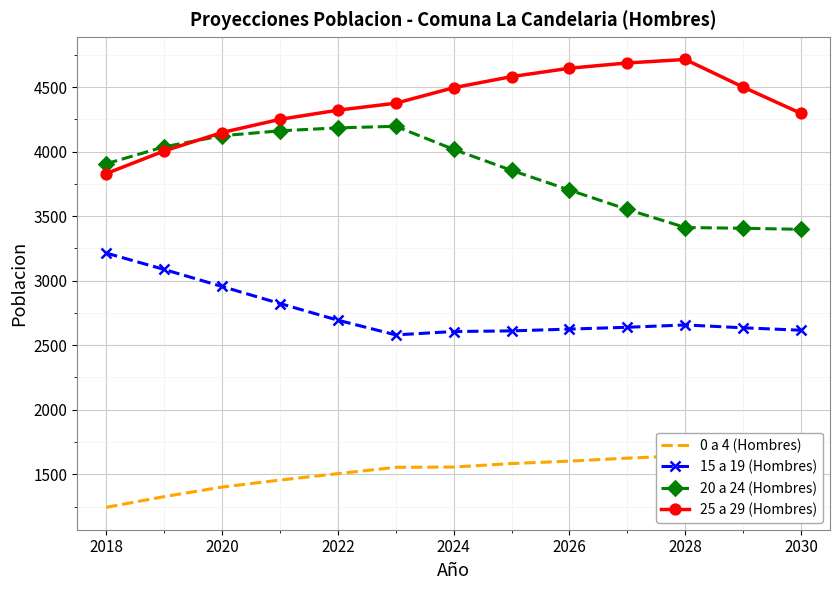

True or false: 20 a 24 (Hombres) and 0 a 4 (Hombres) cross at least once.

False